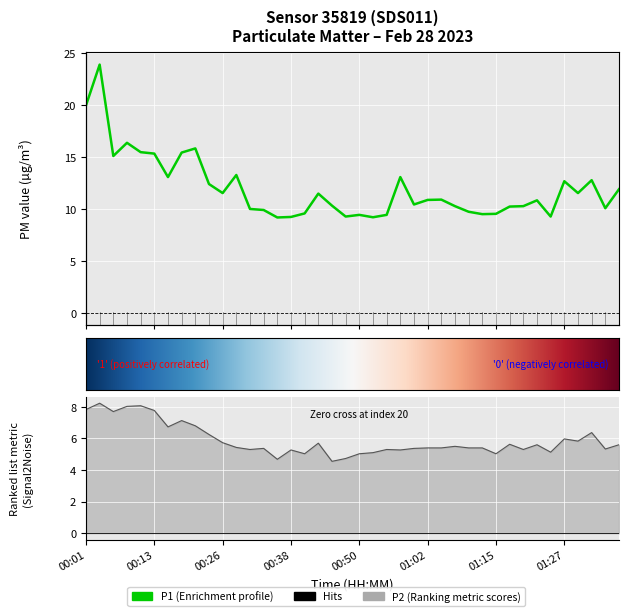

What is the minimum value shown in the chart?

4.5